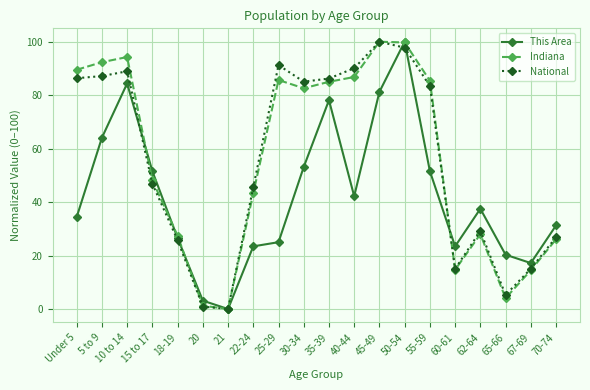

What is the difference between the highest and lowest values at 65-66?

16.3